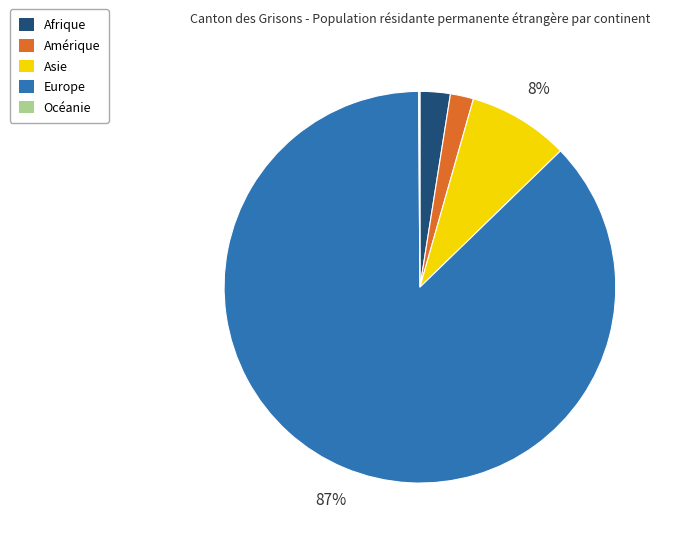

Which slice is the largest?

Europe